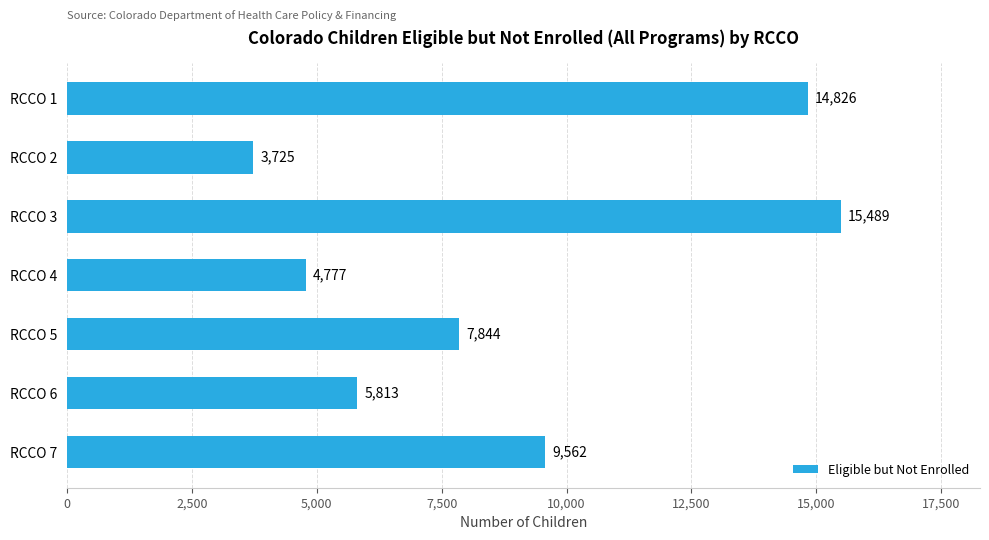

Rank the categories by value from highest to lowest.

RCCO 3, RCCO 1, RCCO 7, RCCO 5, RCCO 6, RCCO 4, RCCO 2